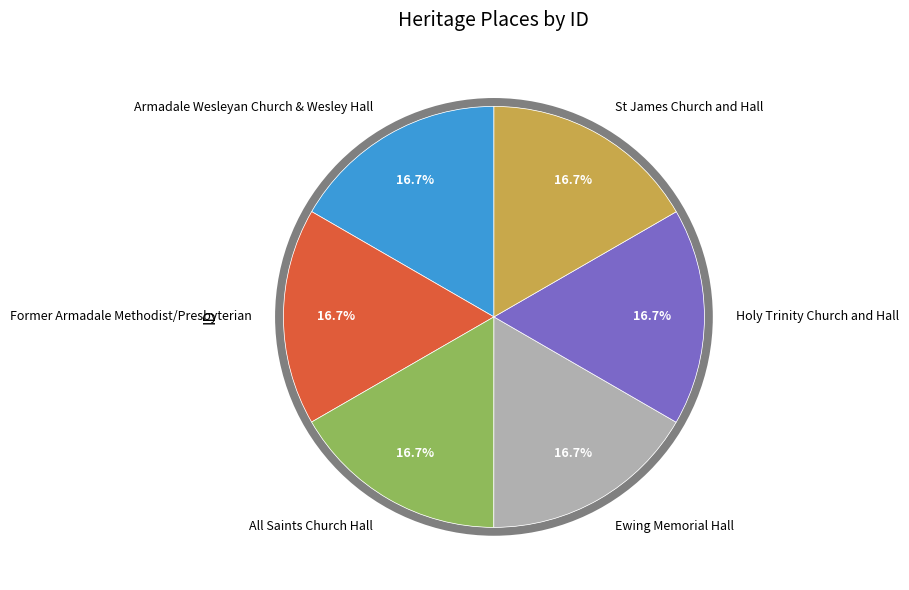

Approximately how many times larger is the value at Holy Trinity Church and Hall compared to St James Church and Hall?

1.0